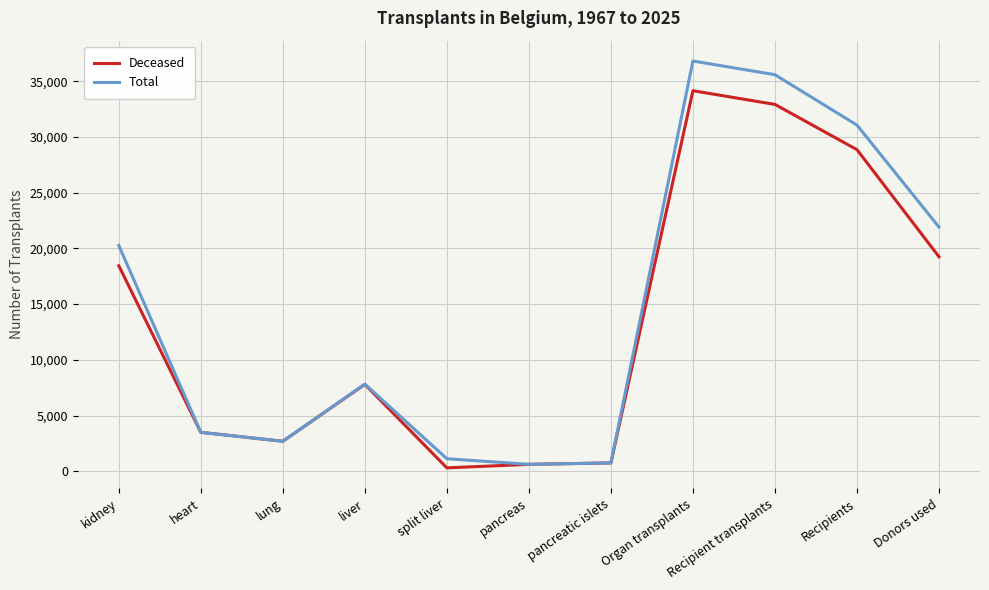

How many categories are shown in the chart?

11